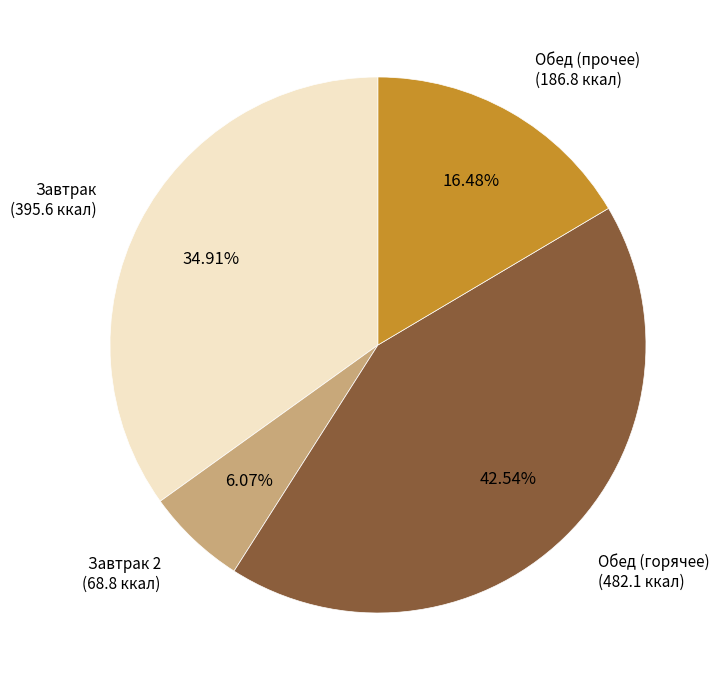

Is there any slice that represents more than half of the pie?

No